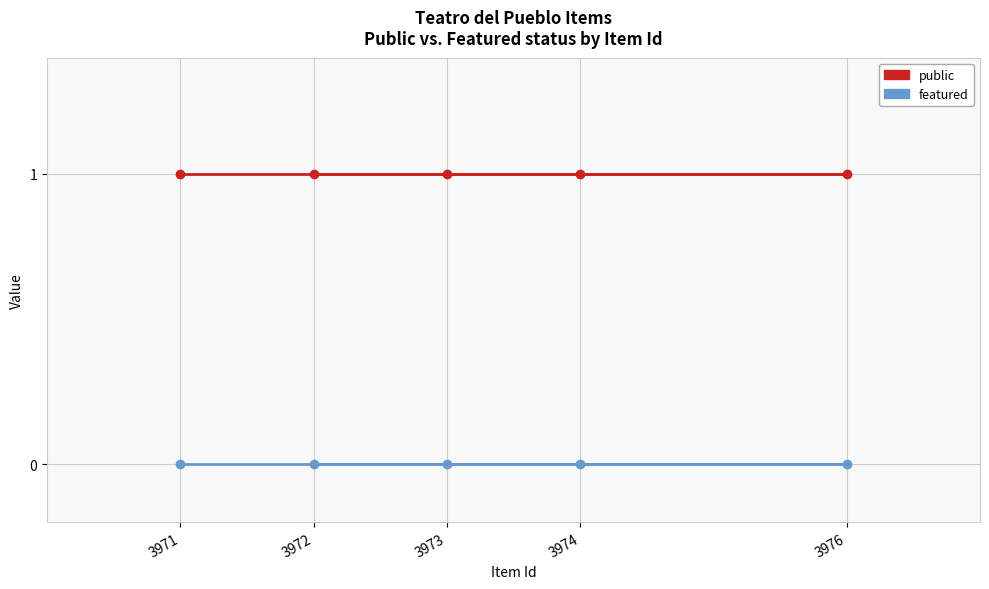

Between 3974 and 3971, which is larger?

3974